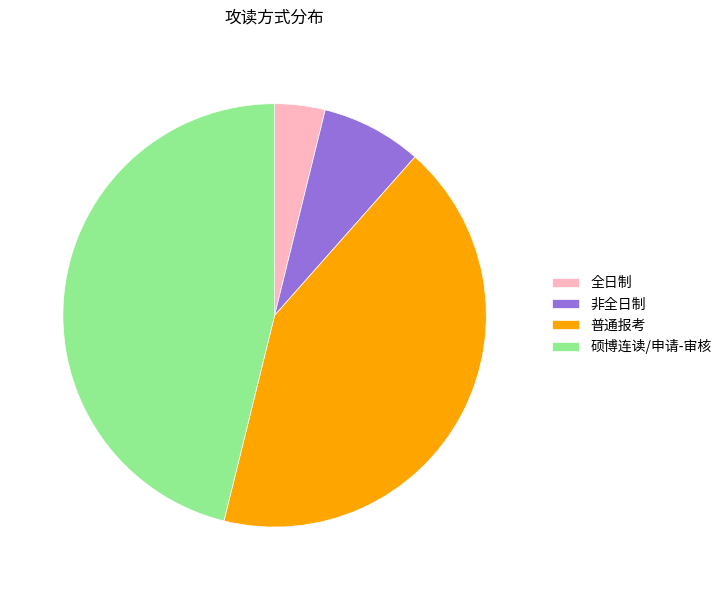

True or false: 全日制 accounts for 4% of the total.

True